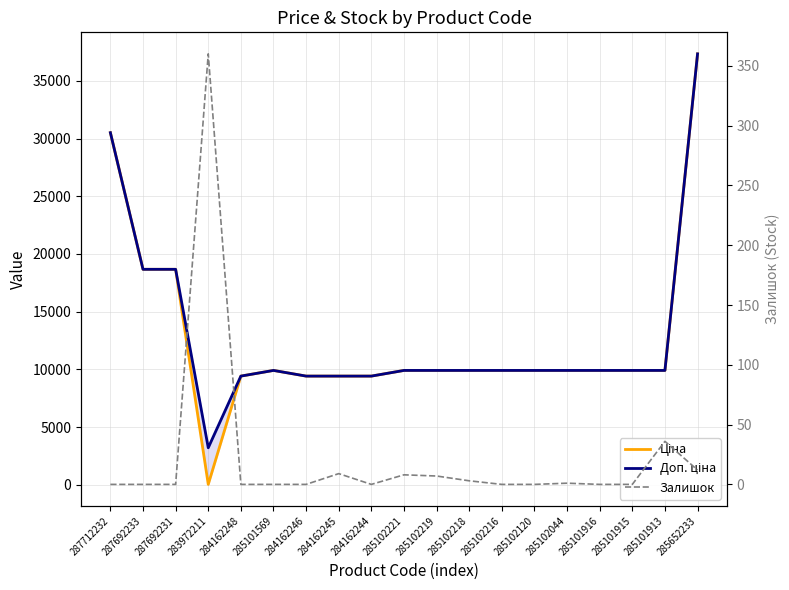

Does the chart display data point markers on the line(s)?

No